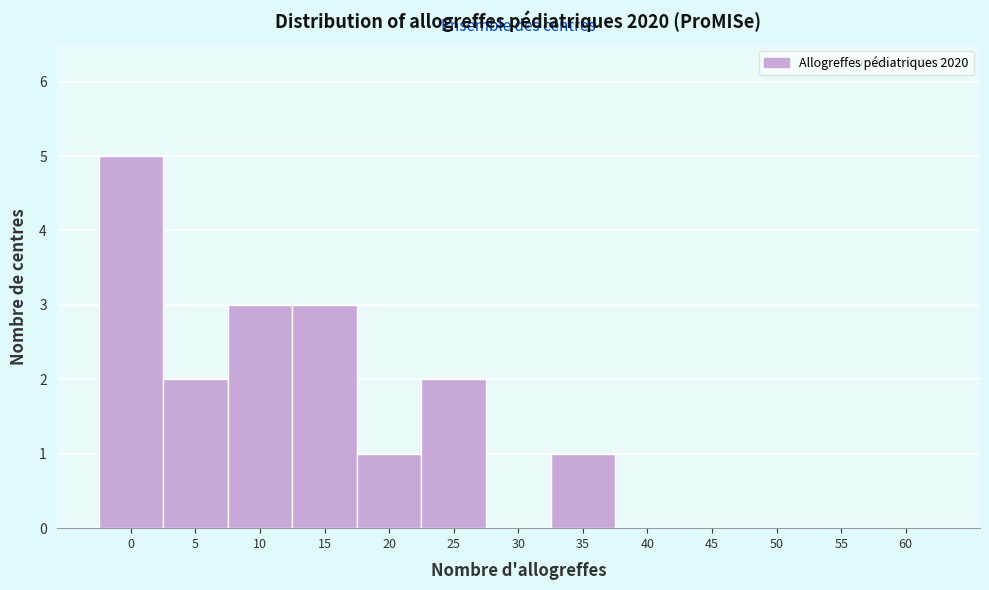

Reading left to right, what are all the values shown in this chart?

0=5	5=2	10=3	15=3	20=1	25=2	30=0	35=1	40=0	45=0	50=0	55=0	60=0